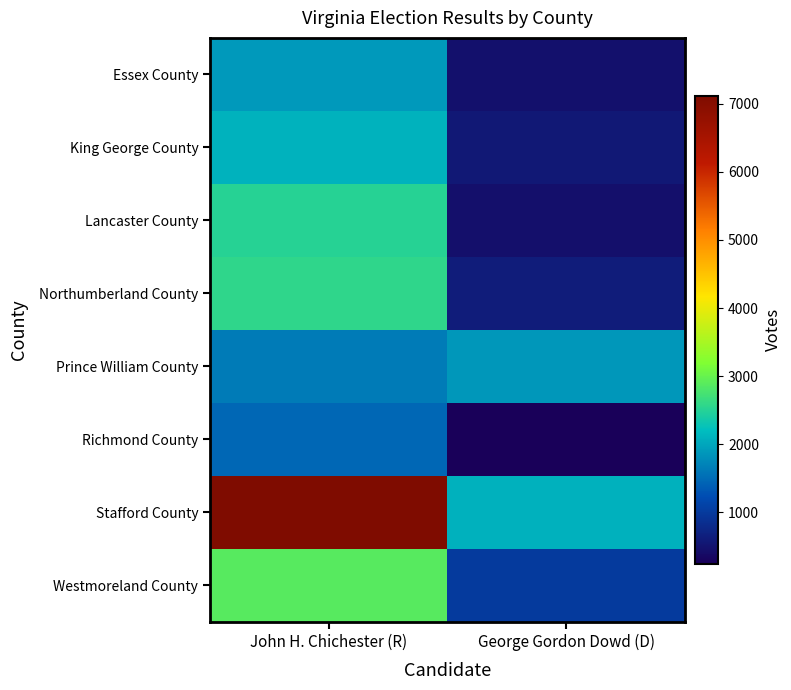

Which series has the largest total across all categories?

Stafford County